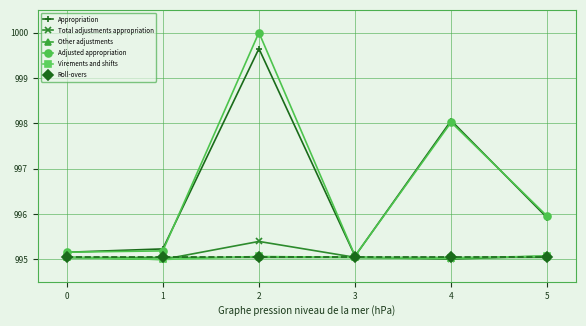

What is the highest value of the Roll-overs series?

995.0